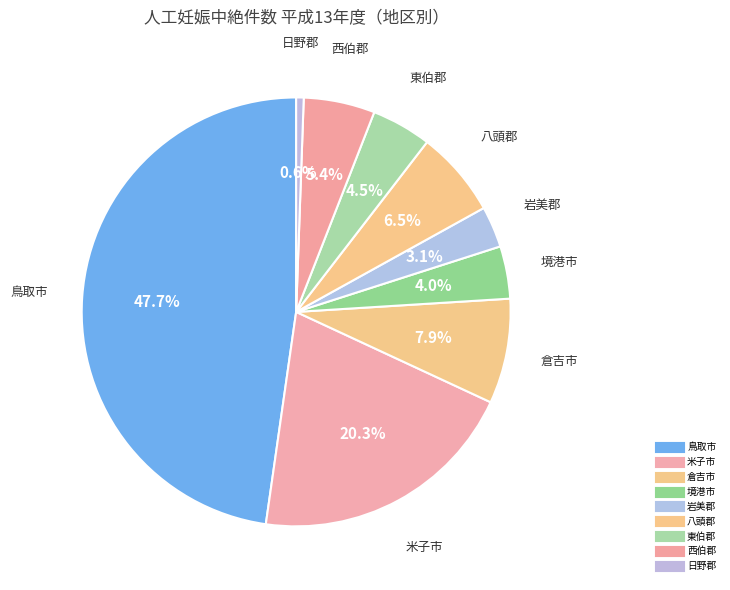

To the nearest percent, what percentage of the pie is 倉吉市?

8%